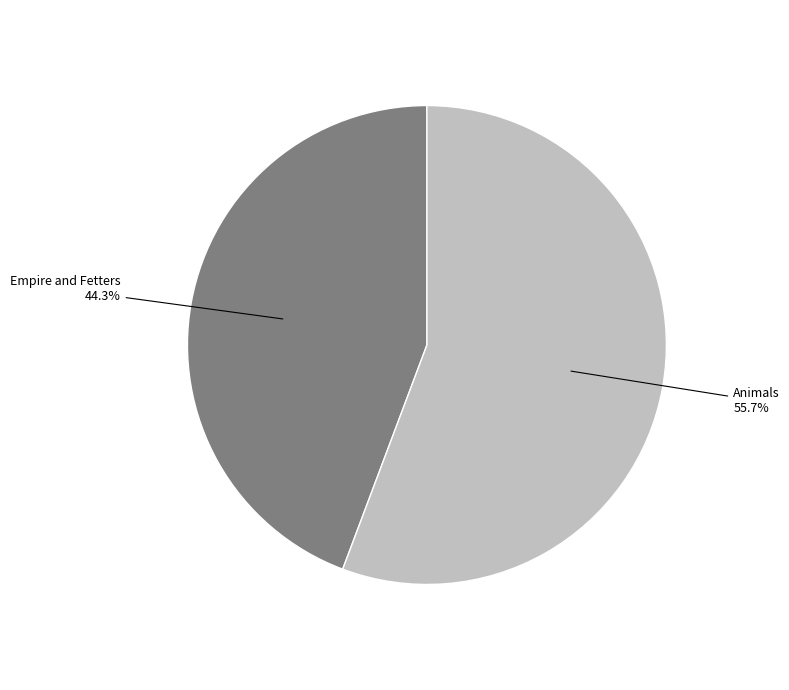

Is there a majority slice in this chart?

Yes